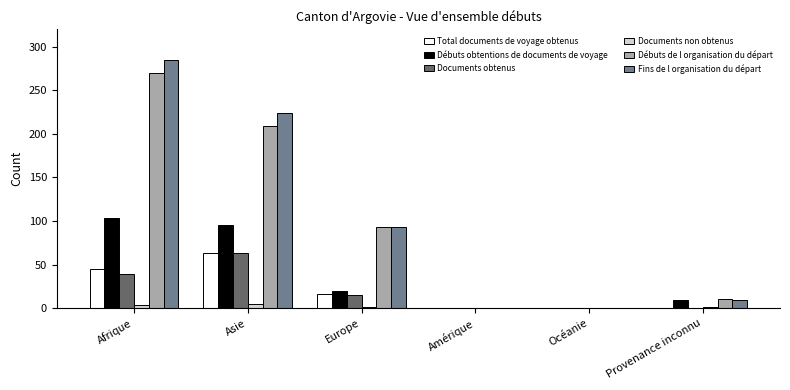

Which series has the largest total across all categories?

Fins de l organisation du départ